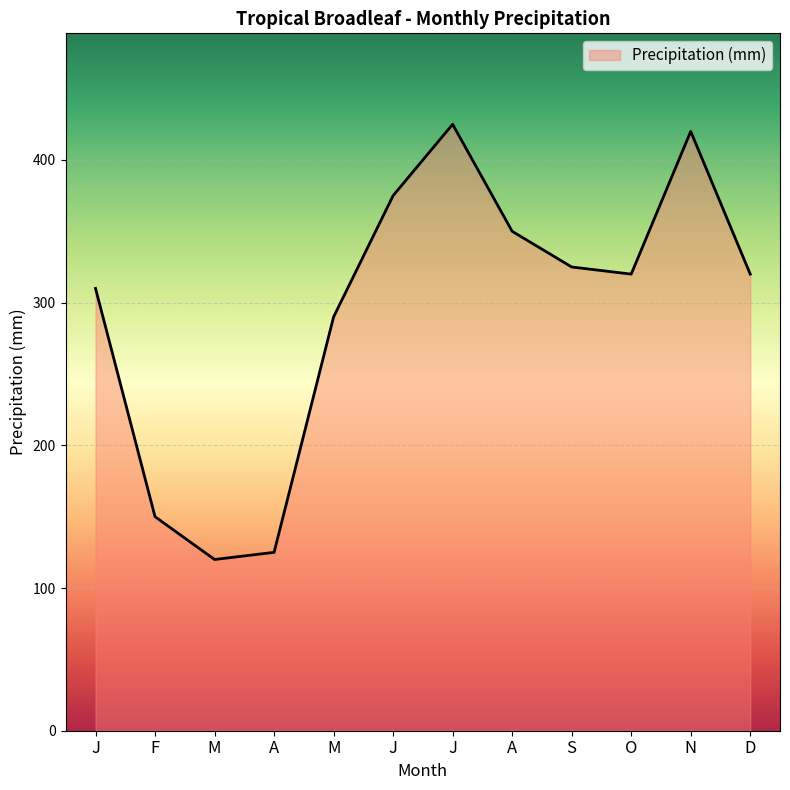

How many distinct data groups are displayed?

1